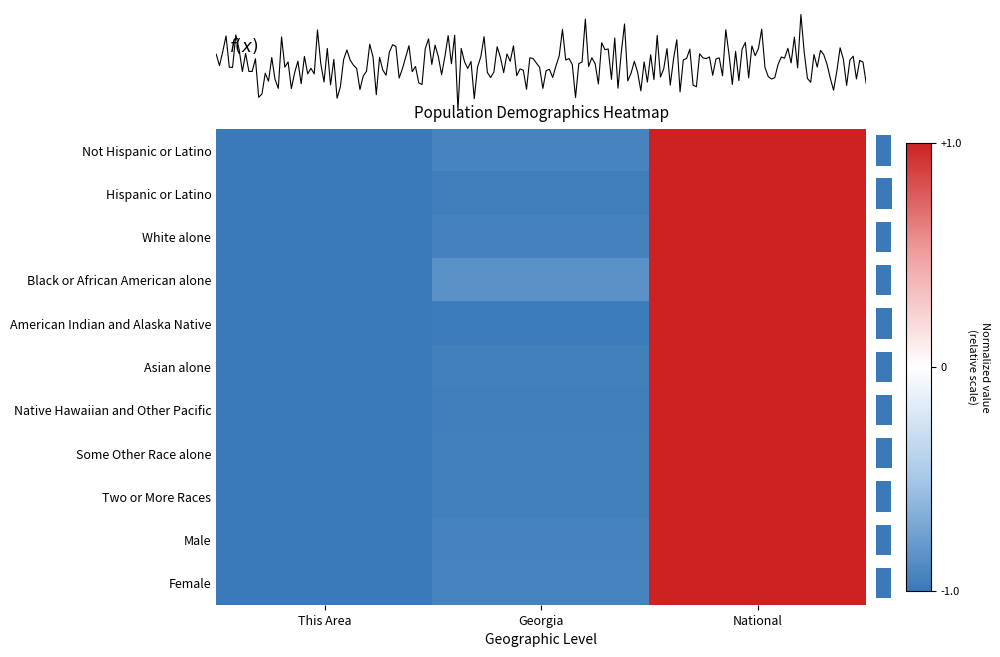

The value of Male at National is 0.3. True or false?

False